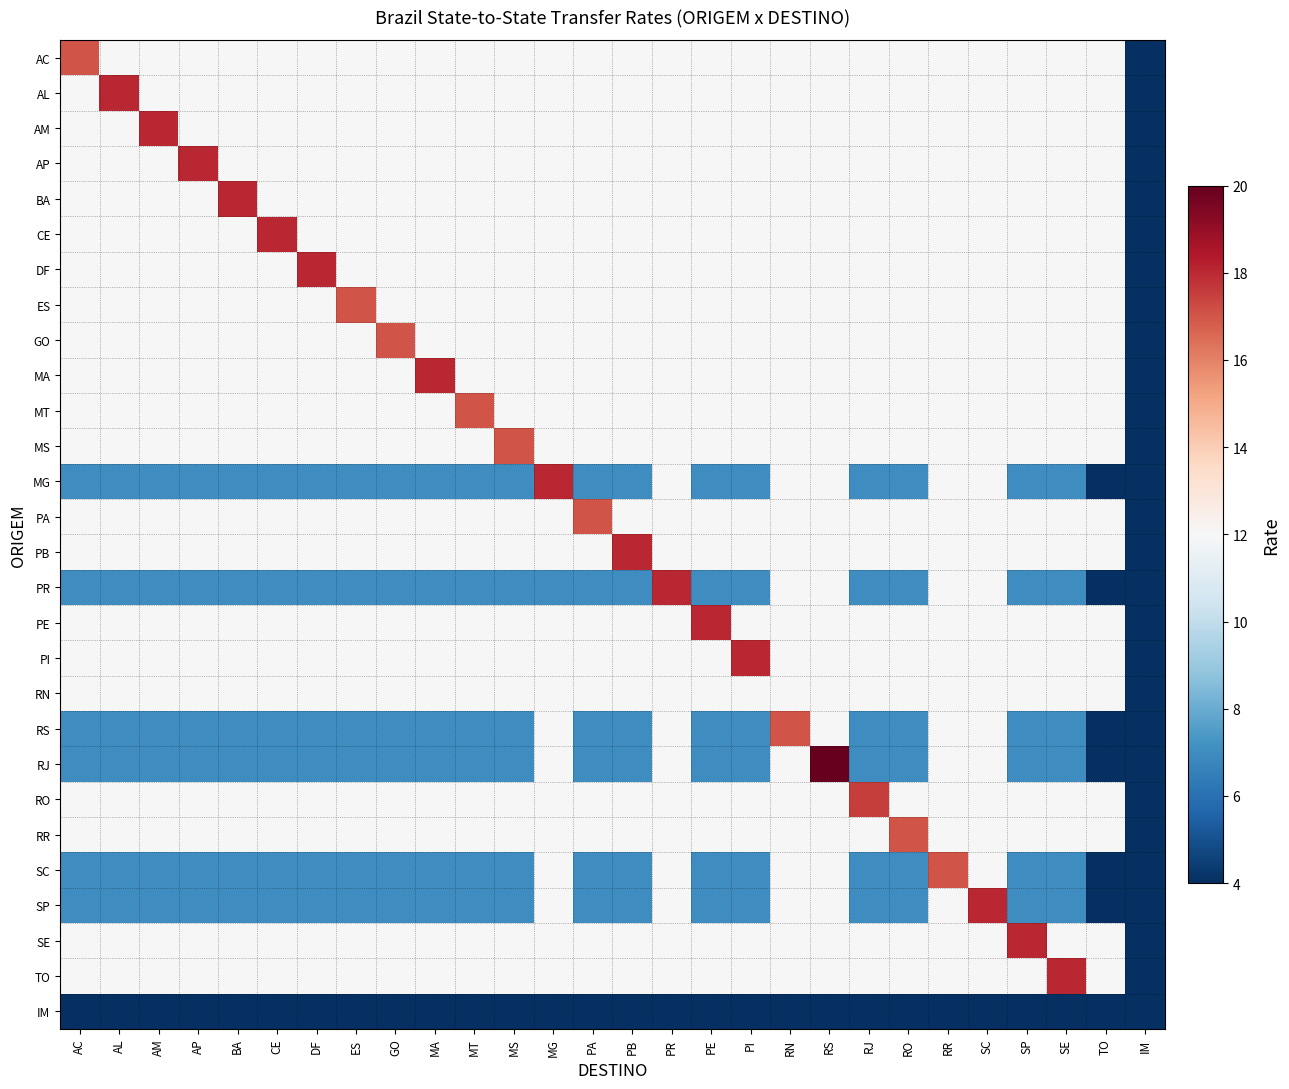

At AL, list the series in order from largest to smallest.

AL, AC, AM, AP, BA, CE, DF, ES, GO, MA, MT, MS, PA, PB, PE, PI, RN, RO, RR, SE, TO, MG, PR, RS, RJ, SC, SP, IM